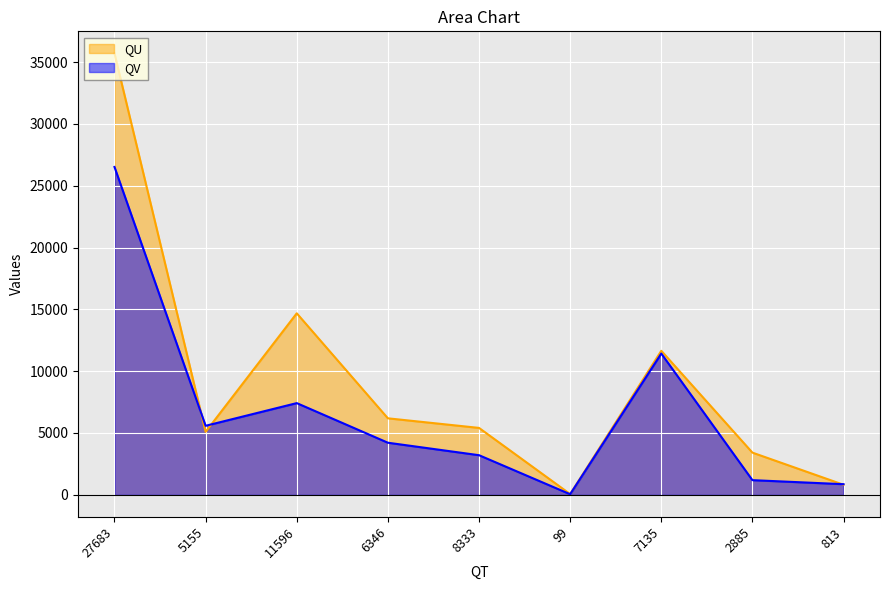

What is the label of the 1st point from the left?

27683